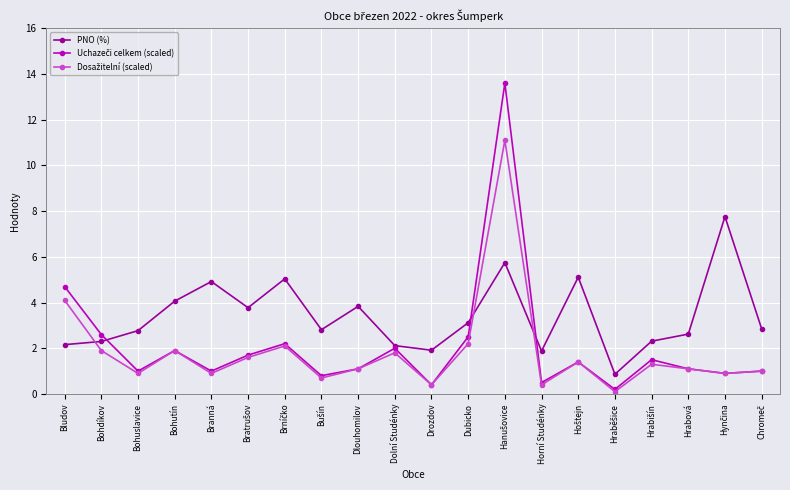

What is the label of the 11th point from the left?

Drozdov